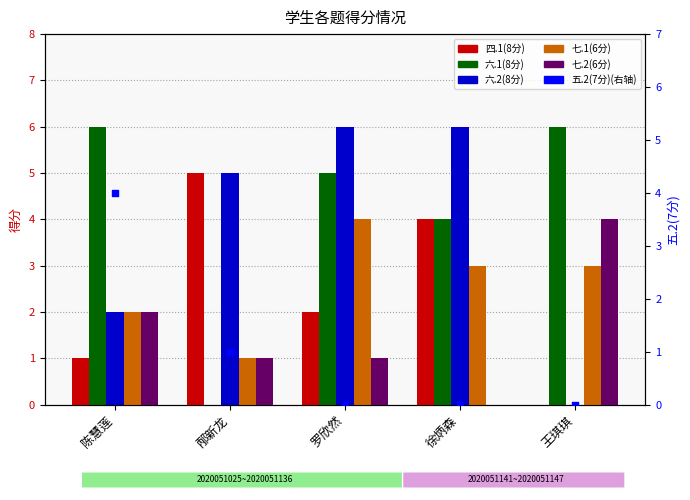

What is the total value across all series at 罗欣然?

18